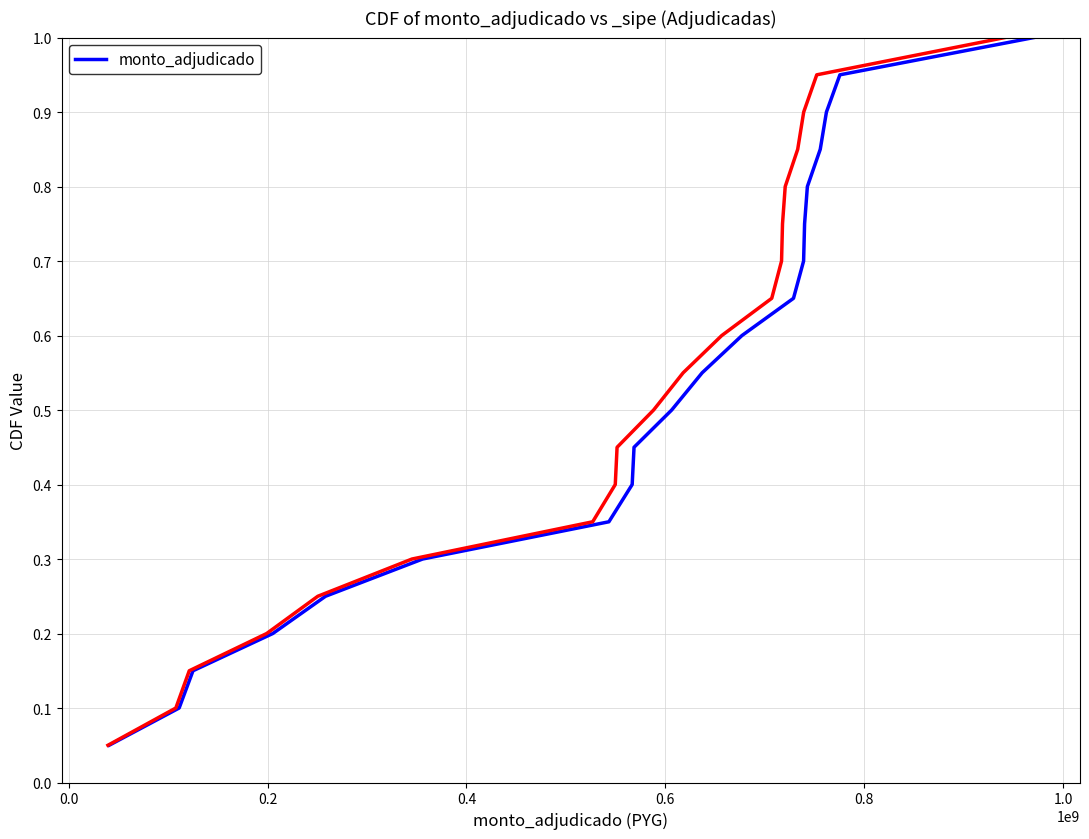

What is the maximum value for monto_adjudicado?

1.0